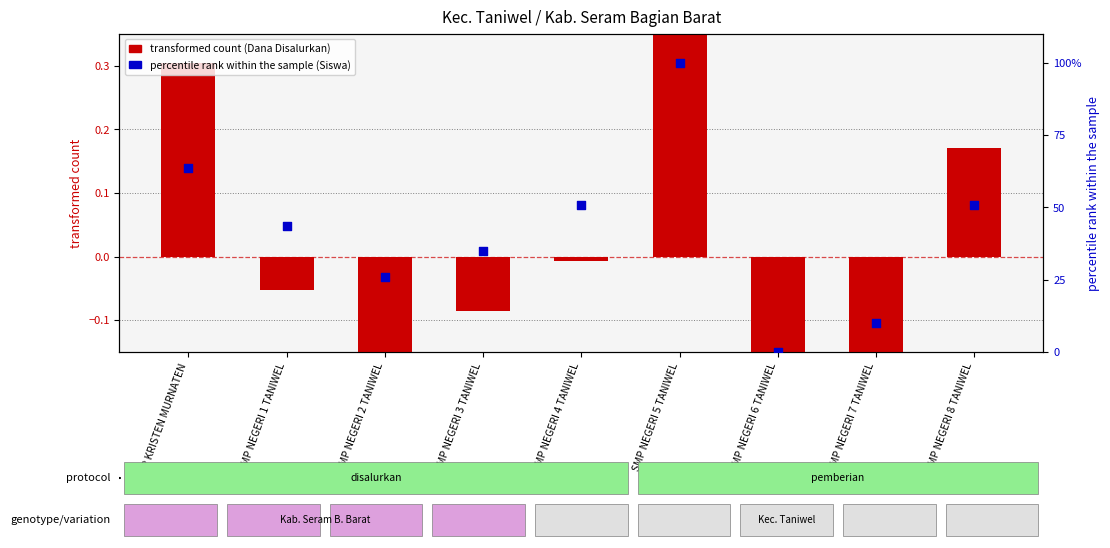

Is the value of transformed count (Dana) at SMP NEGERI 4 TANIWEL greater than the value of percentile rank within the sample at SMP KRISTEN MURNATEN?

No